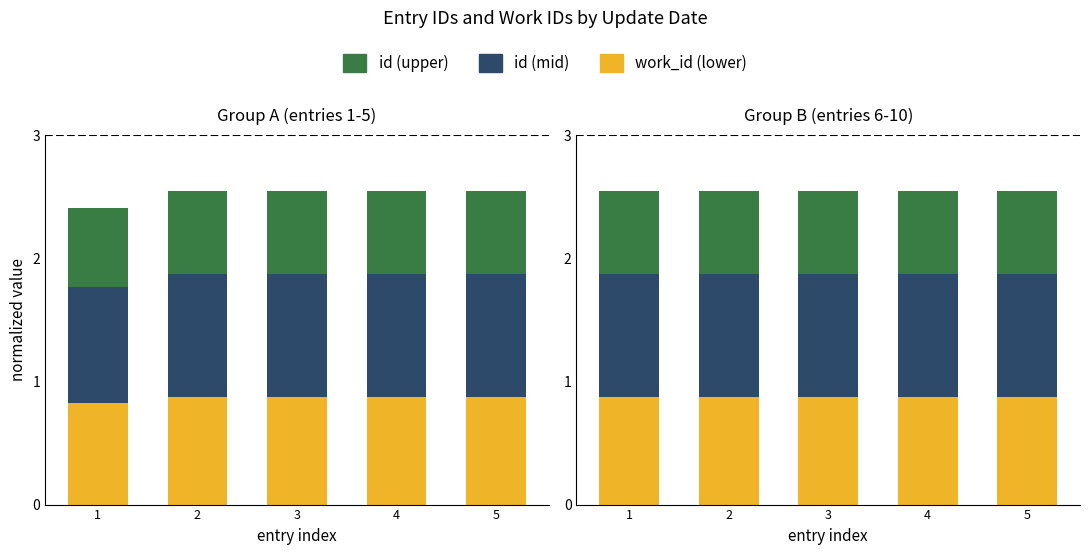

What is the spread (max minus min) of values at 3?

0.3